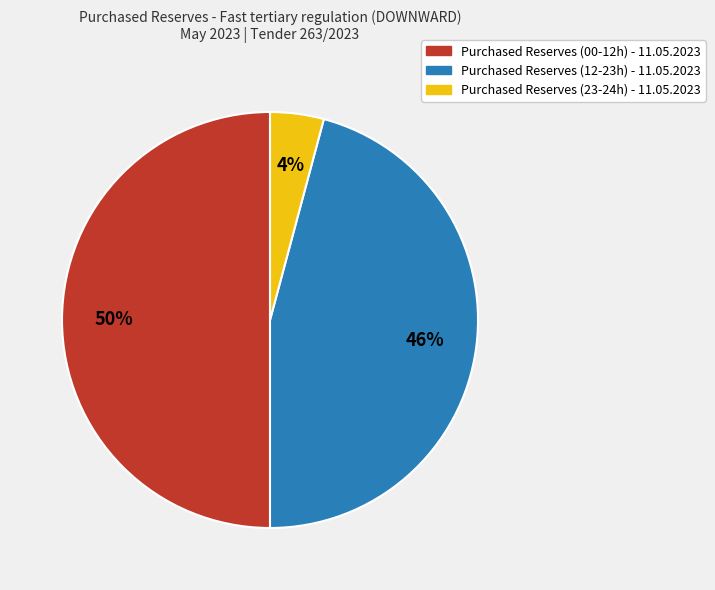

To the nearest percent, what is the difference between the largest and smallest slice percentages?

46%